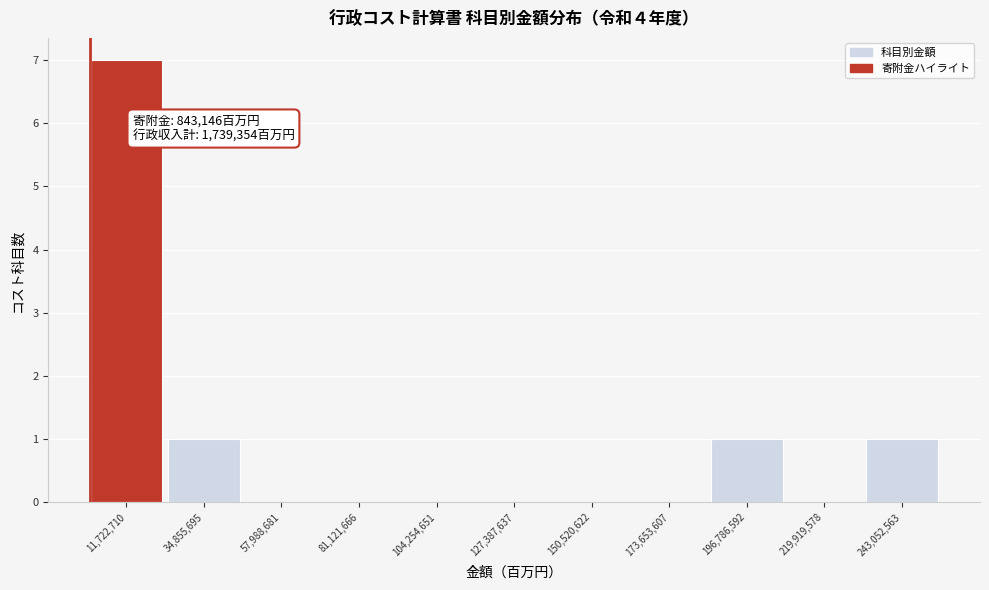

Over which range of the x-axis is the bar tallest?

0 to 25000000